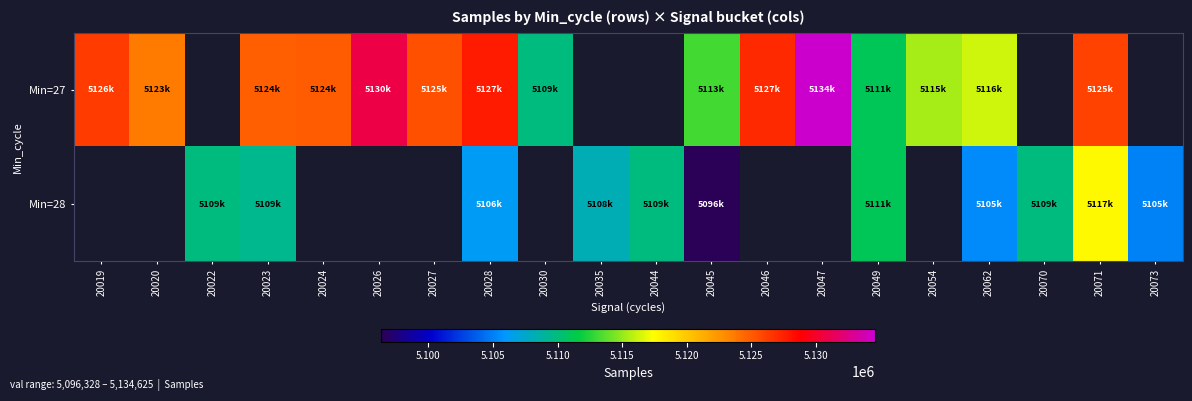

How many data points in Min=28 are above 5109792?

4